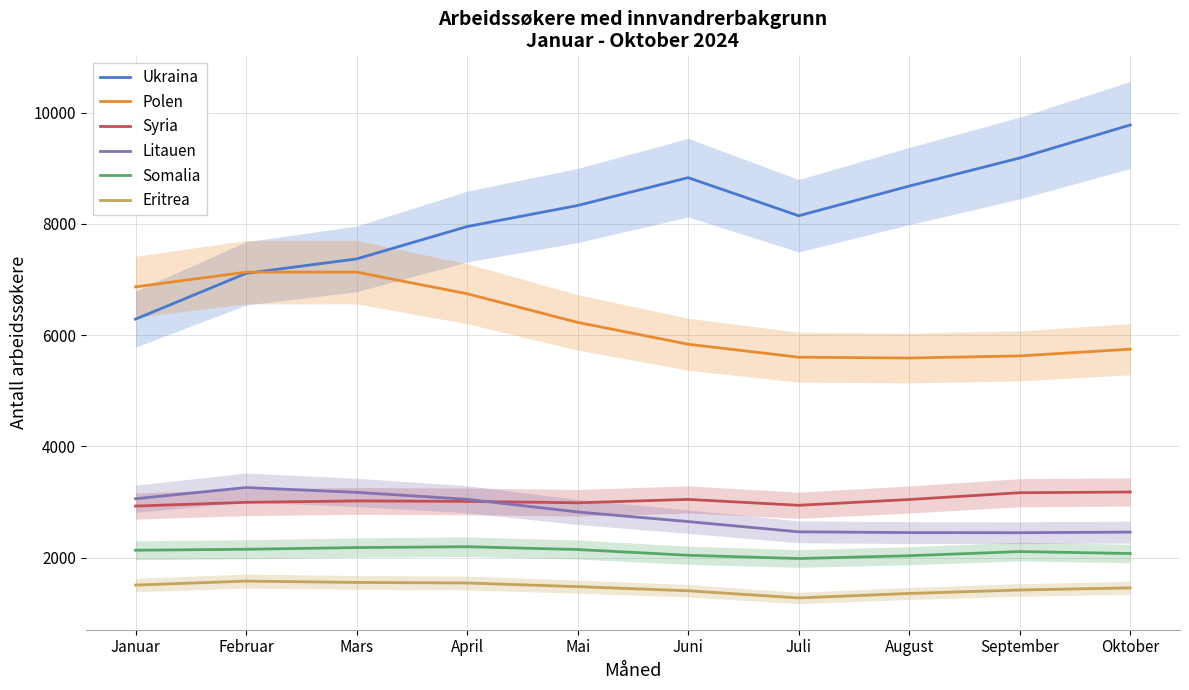

Between Februar and Juni, which series saw the biggest shift?

Ukraina